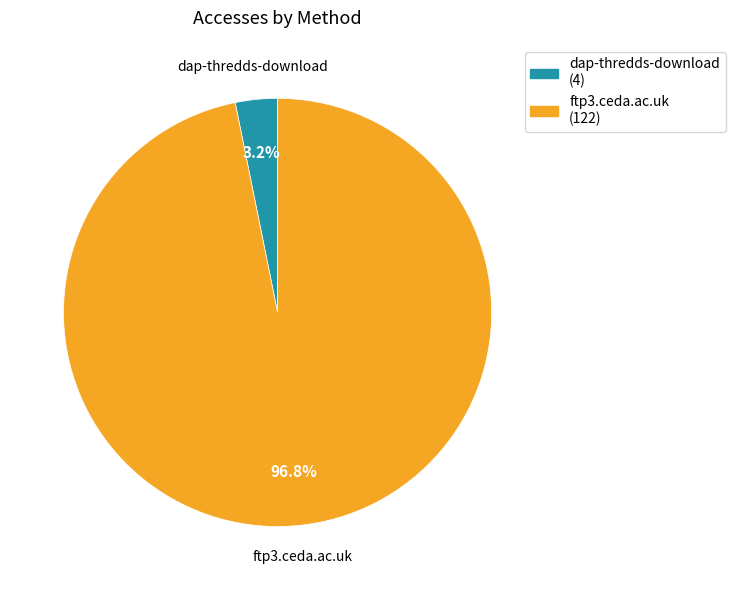

To the nearest percent, what percentage of the pie is dap-thredds-download?

3%